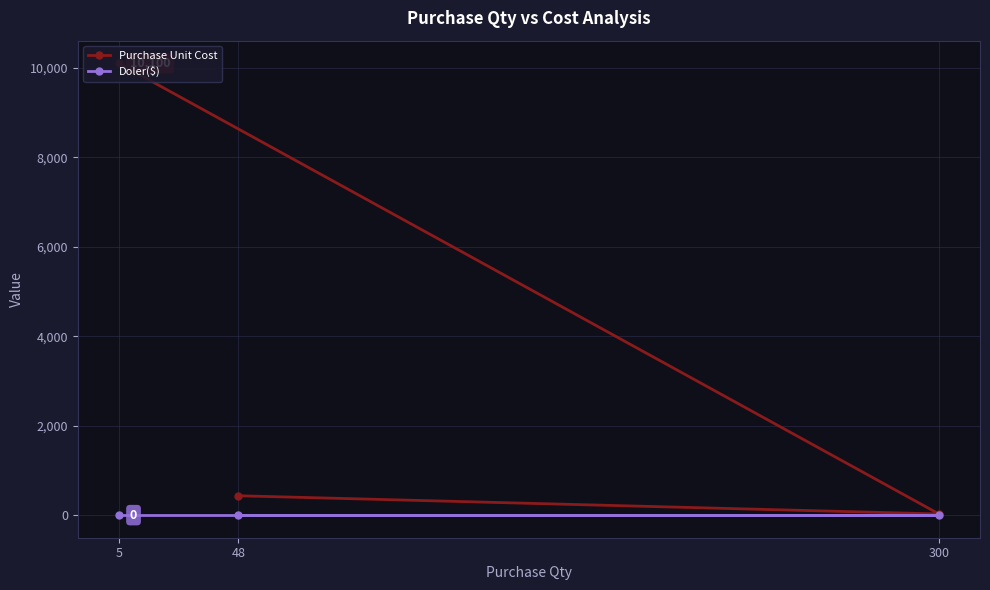

Does the chart display data point markers on the line(s)?

Yes